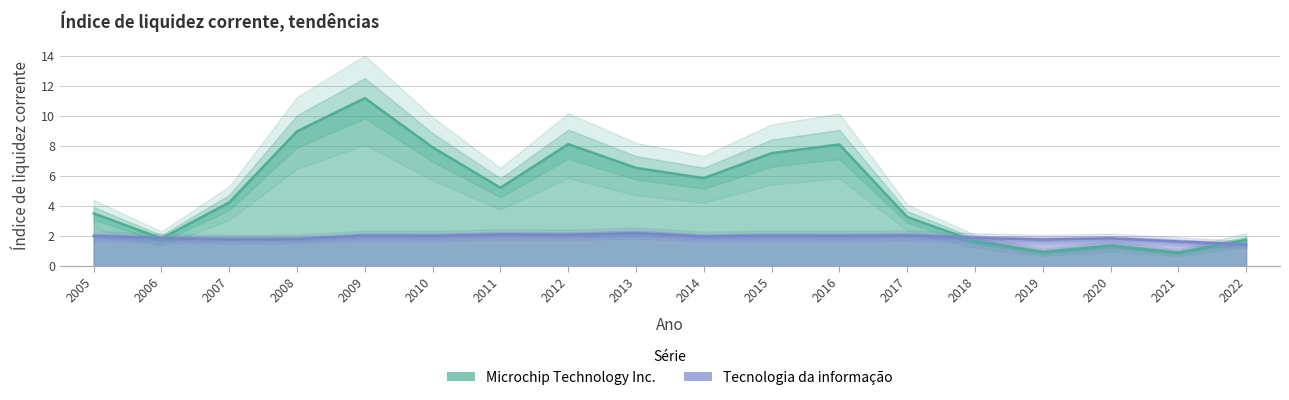

Rank the categories by Microchip Technology Inc. value from highest to lowest.

2009, 2008, 2012, 2016, 2010, 2015, 2013, 2014, 2011, 2007, 2005, 2017, 2006, 2022, 2018, 2020, 2019, 2021